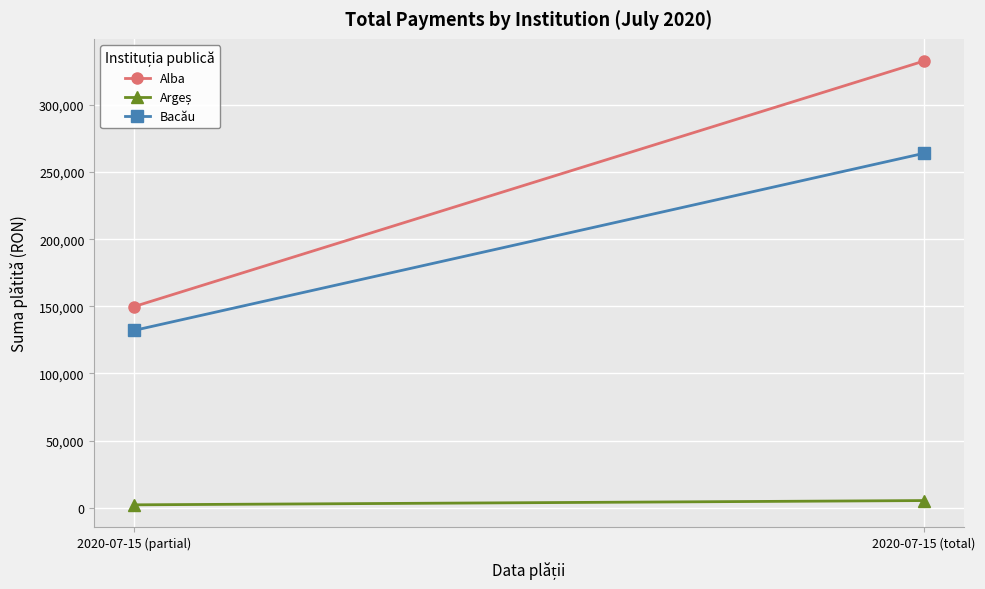

What position from the left is 2020-07-15 (total)?

2